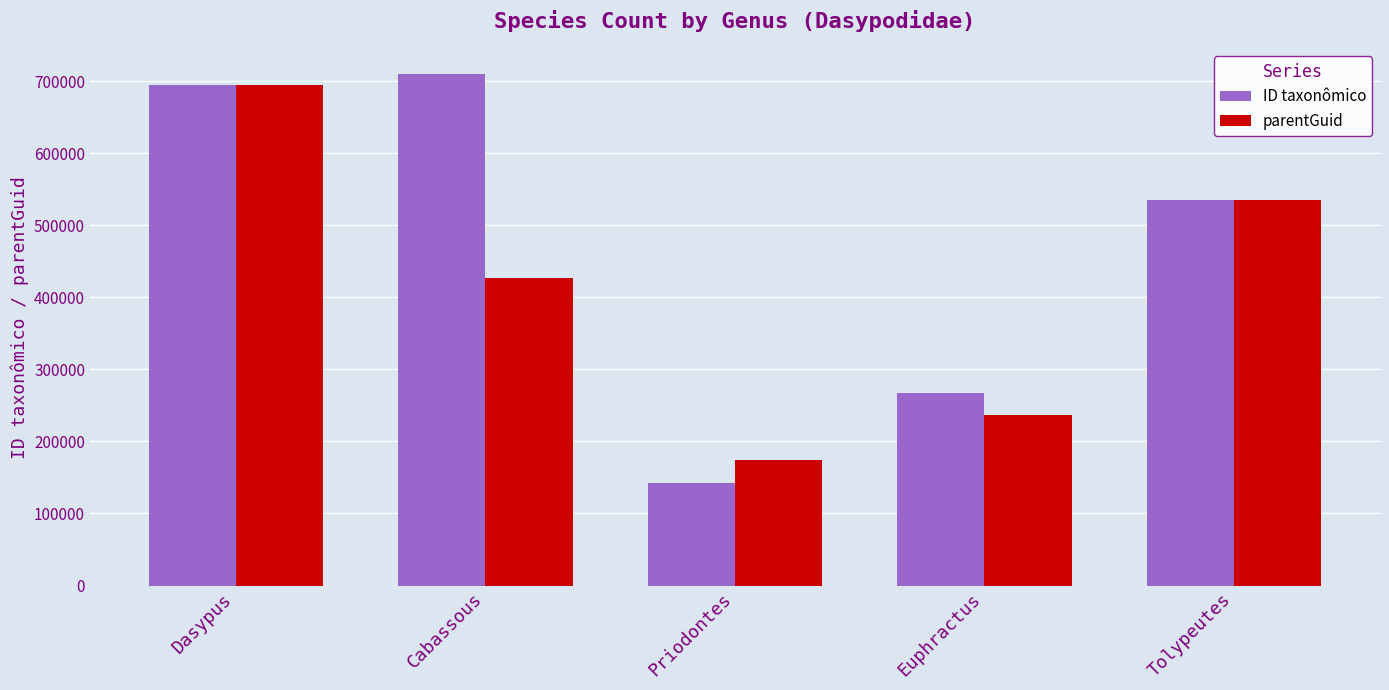

At how many categories does at least one series exceed 274558?

3